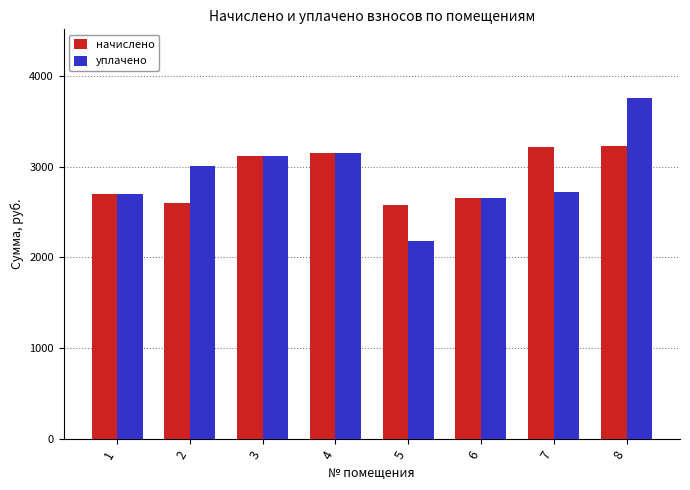

The уплачено series shows 3001.8 at 2. True or false?

True